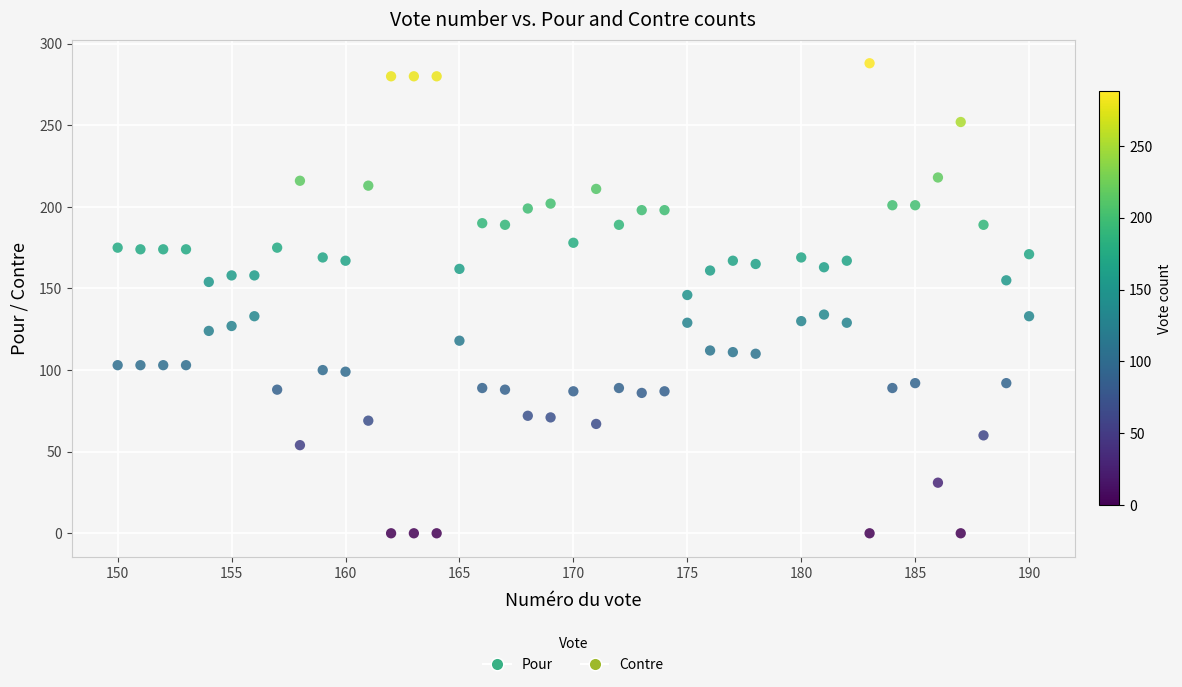

Across all data points, what is the range of Y values (max minus min)?

288